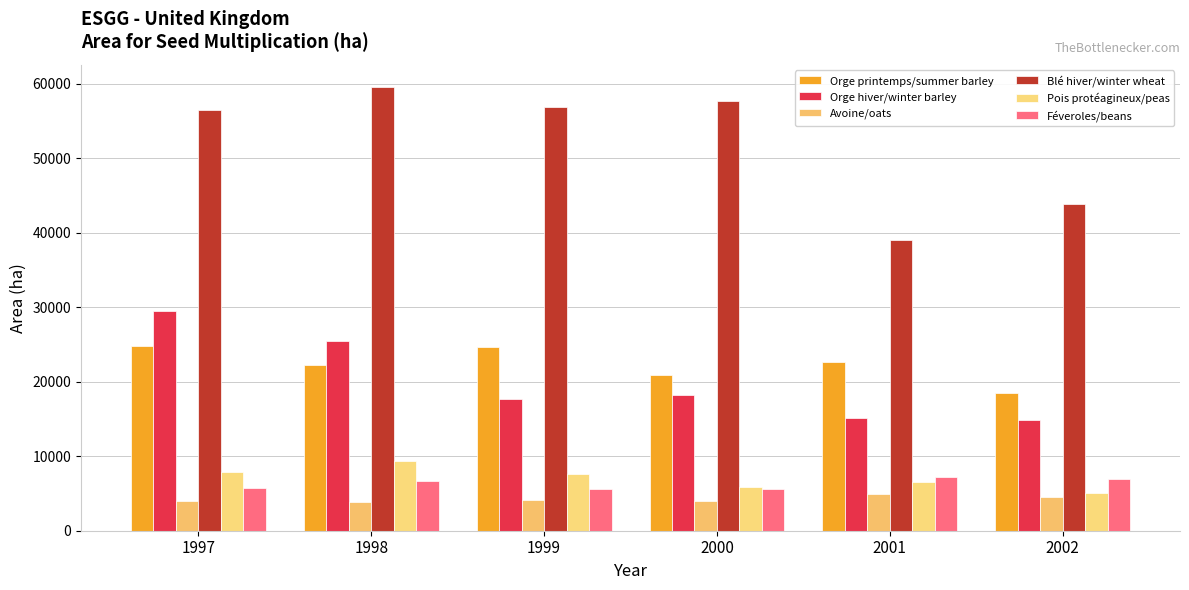

What are all the series names shown in the legend?

Orge printemps/summer barley, Orge hiver/winter barley, Avoine/oats, Blé hiver/winter wheat, Pois protéagineux/peas, Féveroles/beans